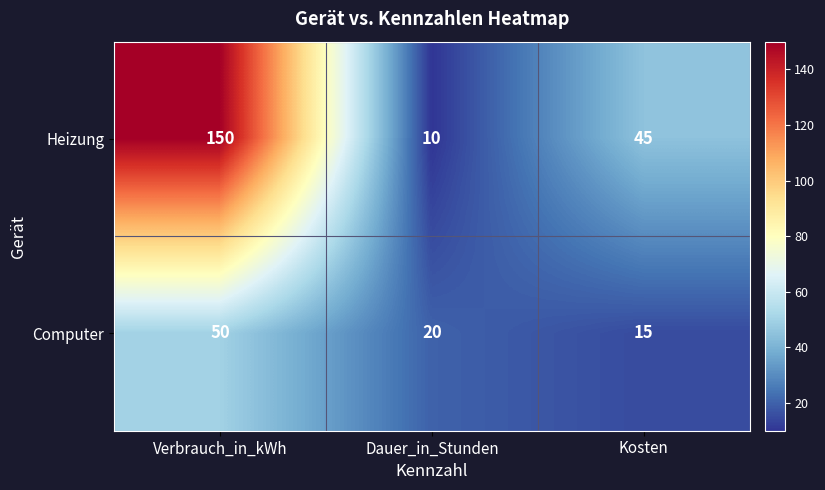

Is it true that Computer equals 73 at Verbrauch_in_kWh?

False